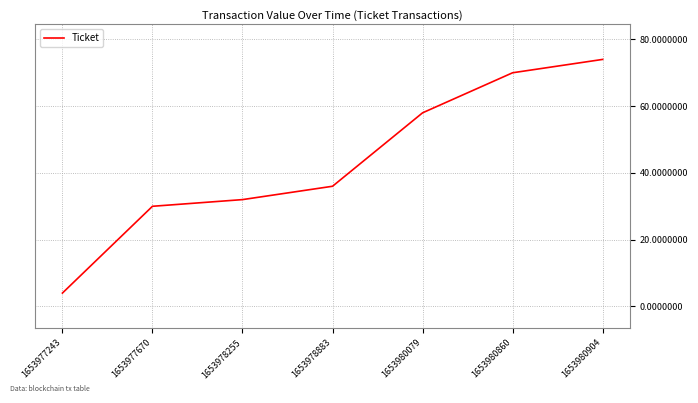

What is the greatest value displayed?

74.0